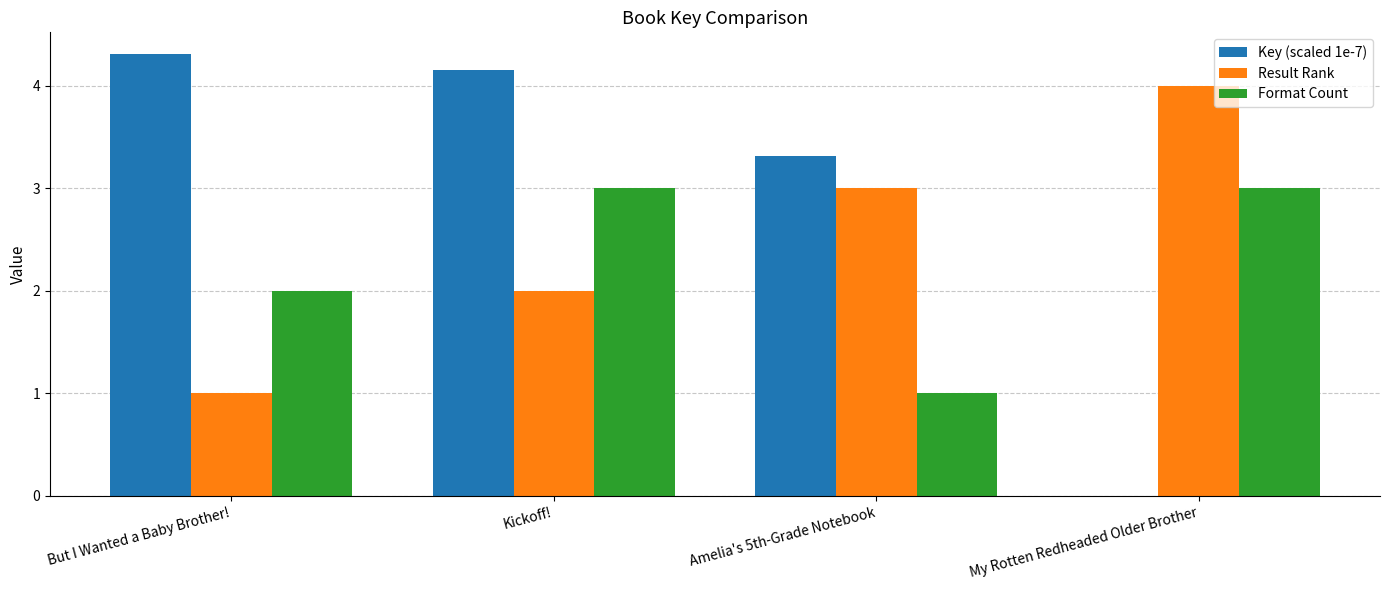

The value of Format Count at Kickoff! is 3.0. True or false?

True